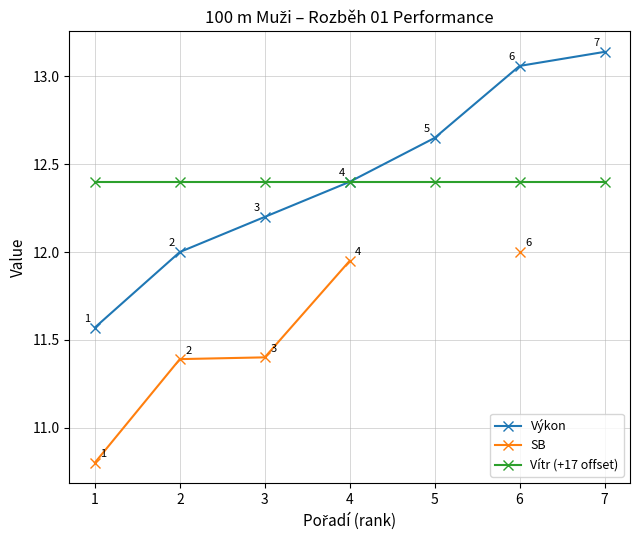

The value of Výkon at 3 is 12.2. True or false?

True